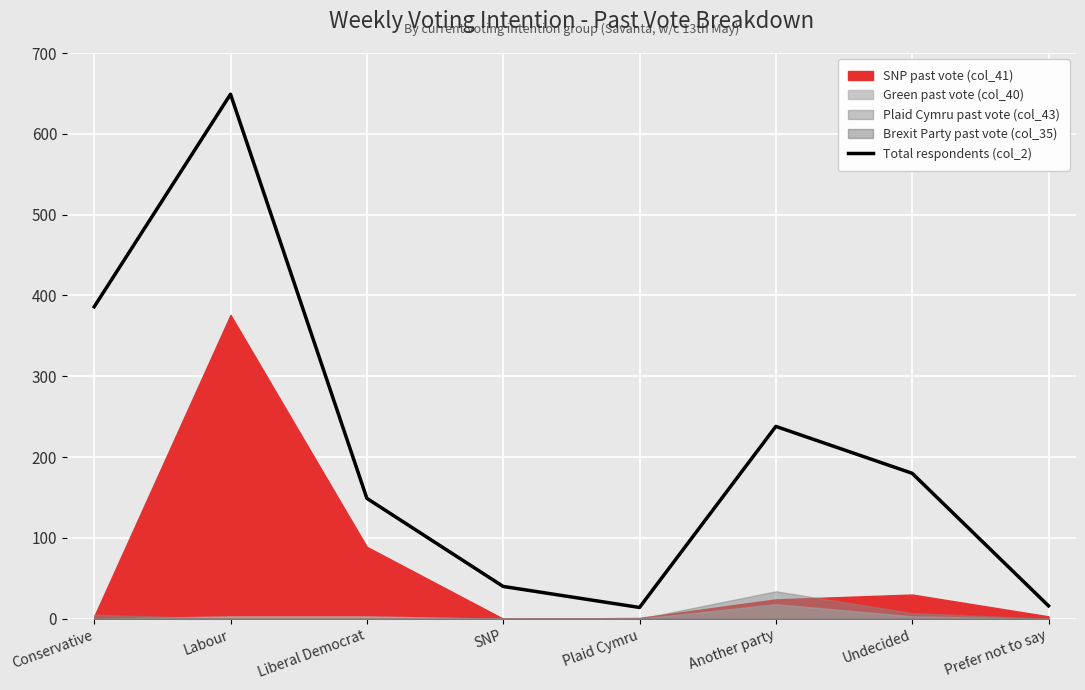

How many categories are shown in the chart?

8